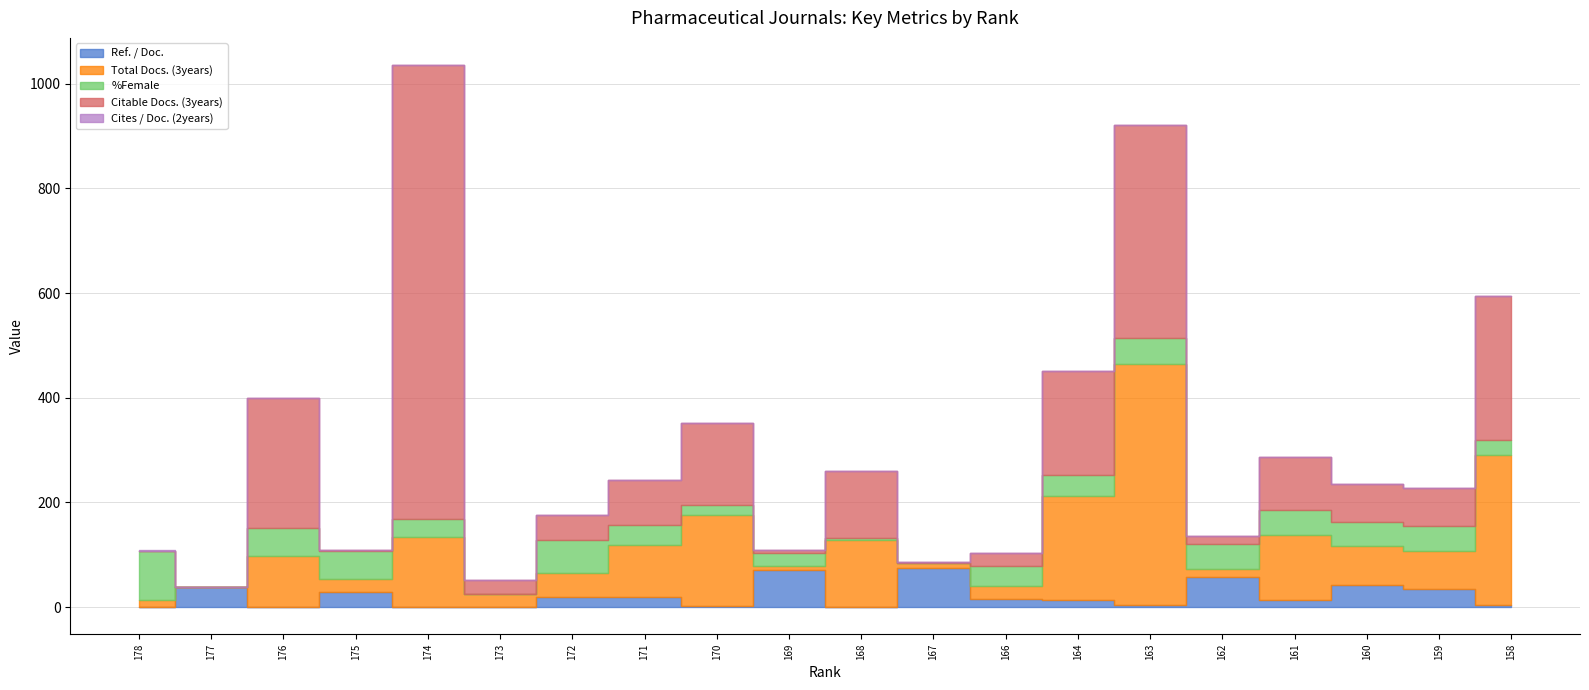

How many values in Cites / Doc. (2years) are above zero?

16